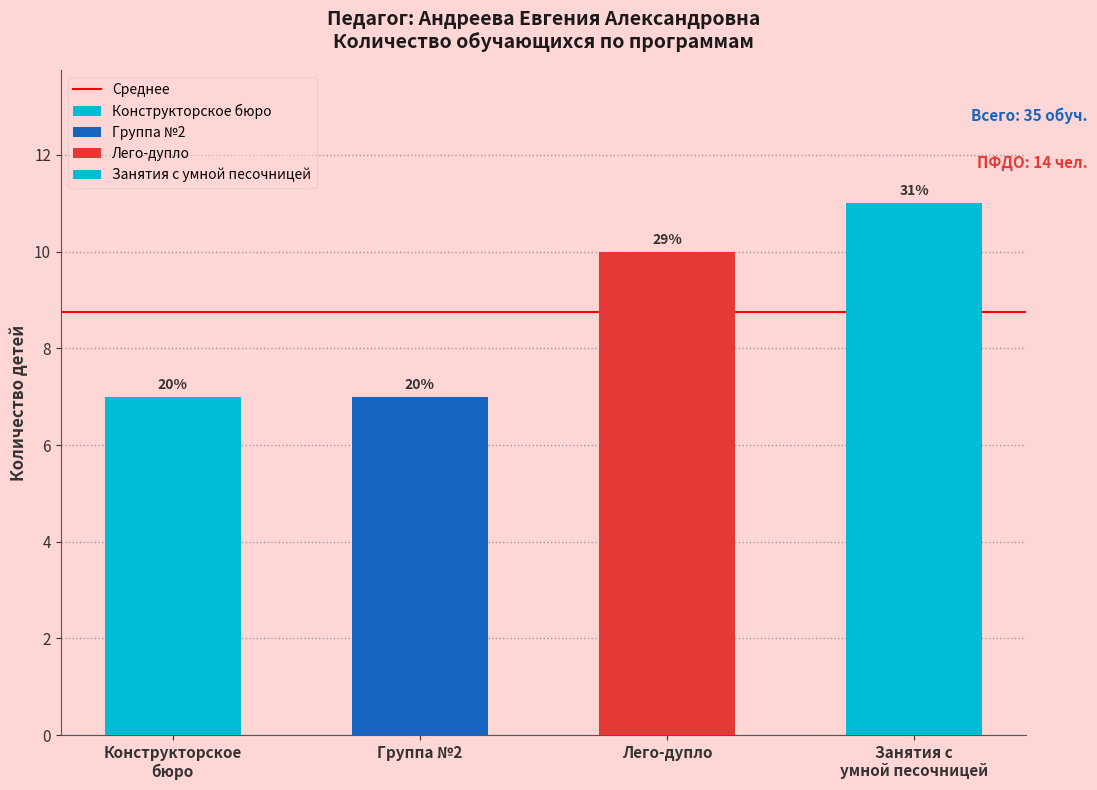

The chart shows a value of 16 at Занятия с умной песочницей. True or false?

False